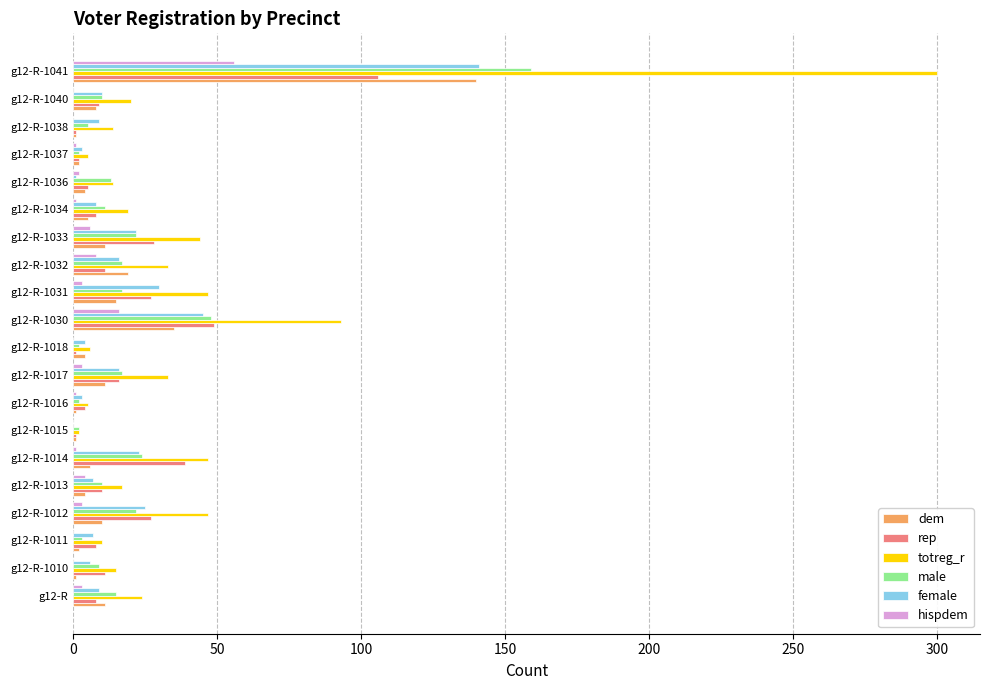

What is the sum of all dem values?

291